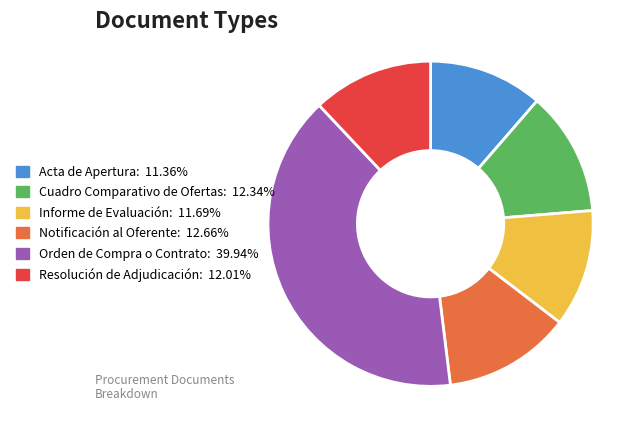

Which slice is the largest?

Orden de Compra o Contrato